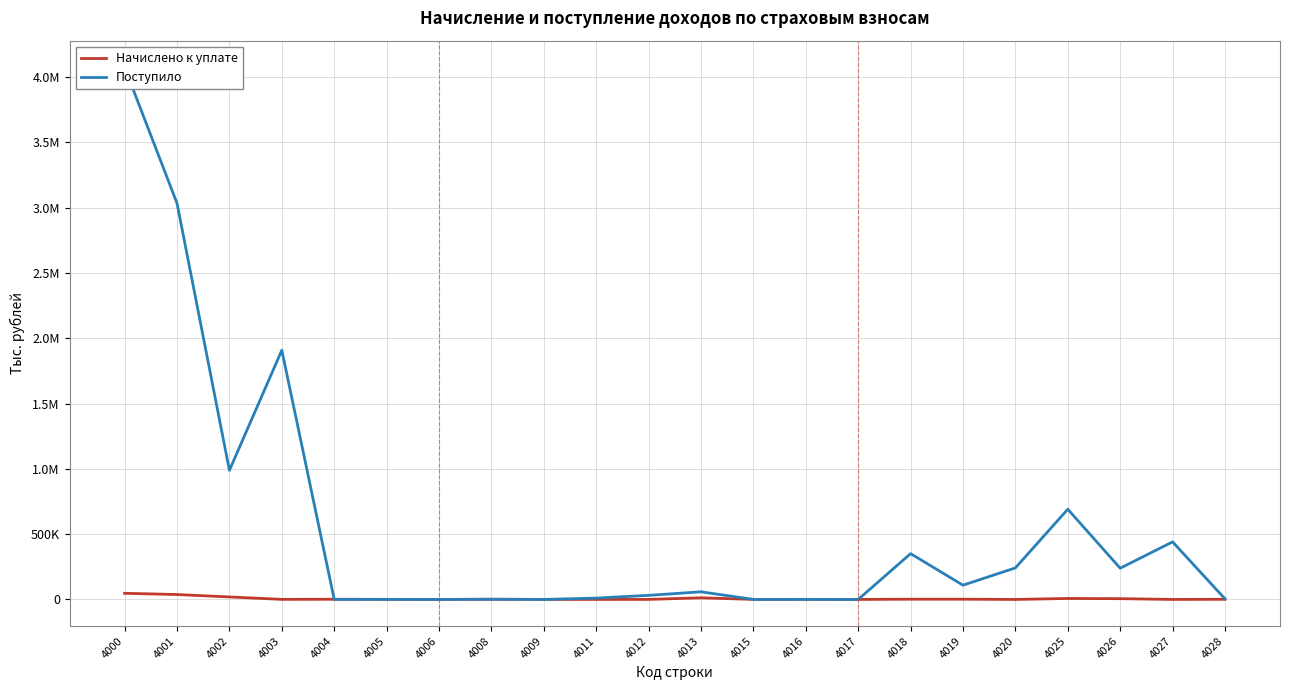

At which label does Начислено к уплате first exceed 1285?

4000